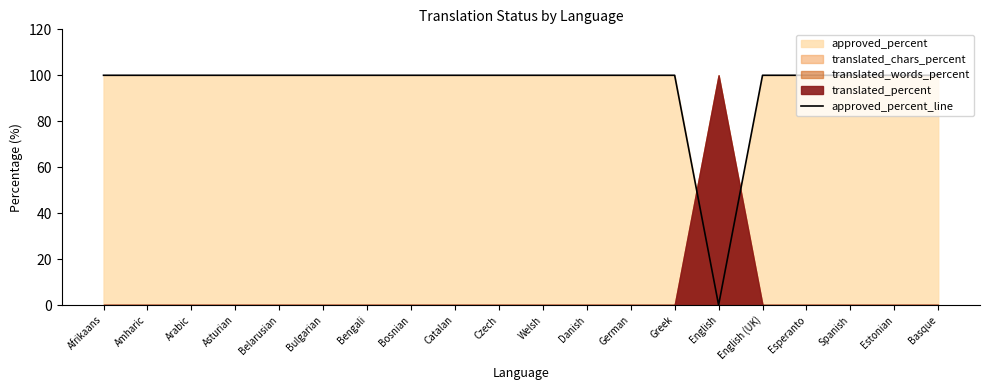

True or false: the data shows 100 at German.

True